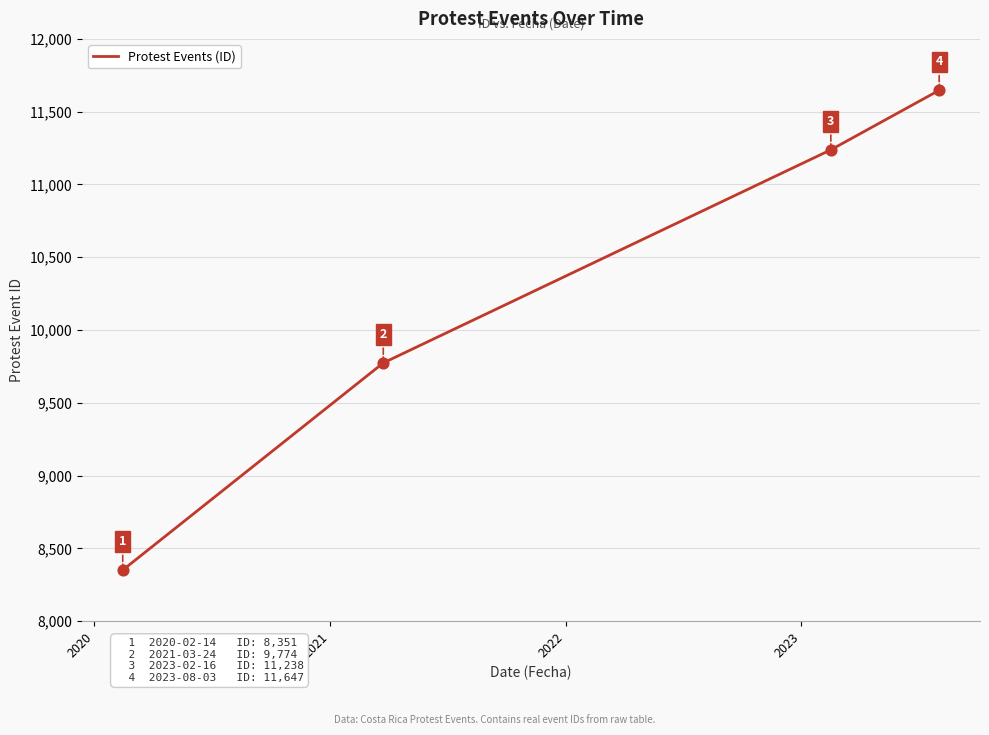

What is the minimum value shown in the chart?

8351